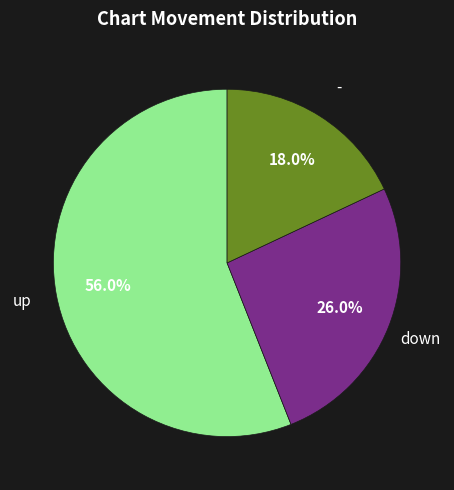

Do up and - together represent more than half of the pie?

Yes